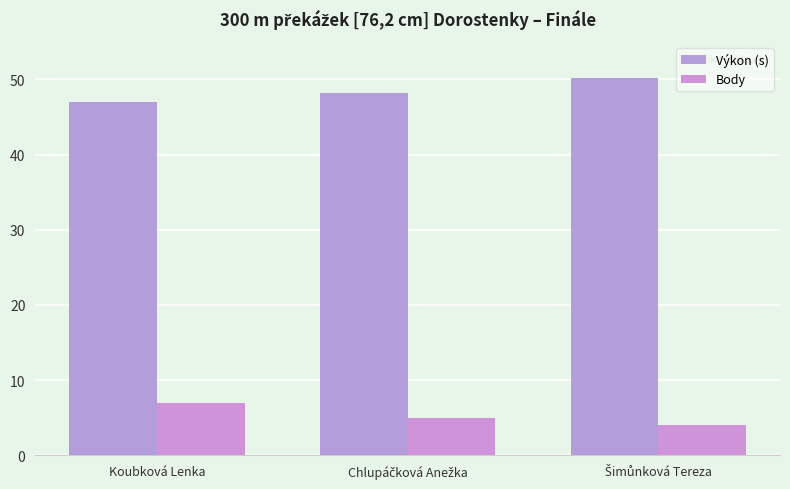

Does the chart contain any negative values?

No